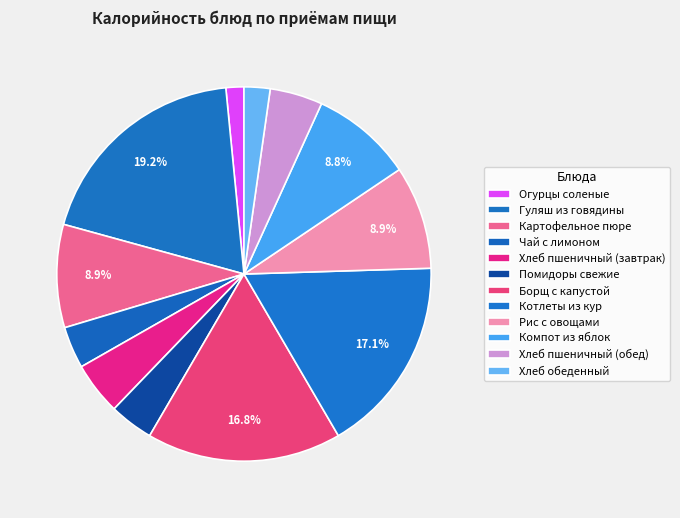

Combined, what portion of the pie is Хлеб обеденный and Котлеты из кур?

19.3%